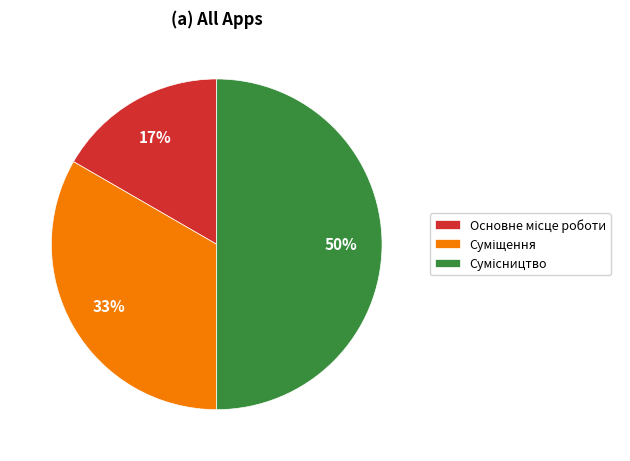

How many slices are in this pie chart?

3